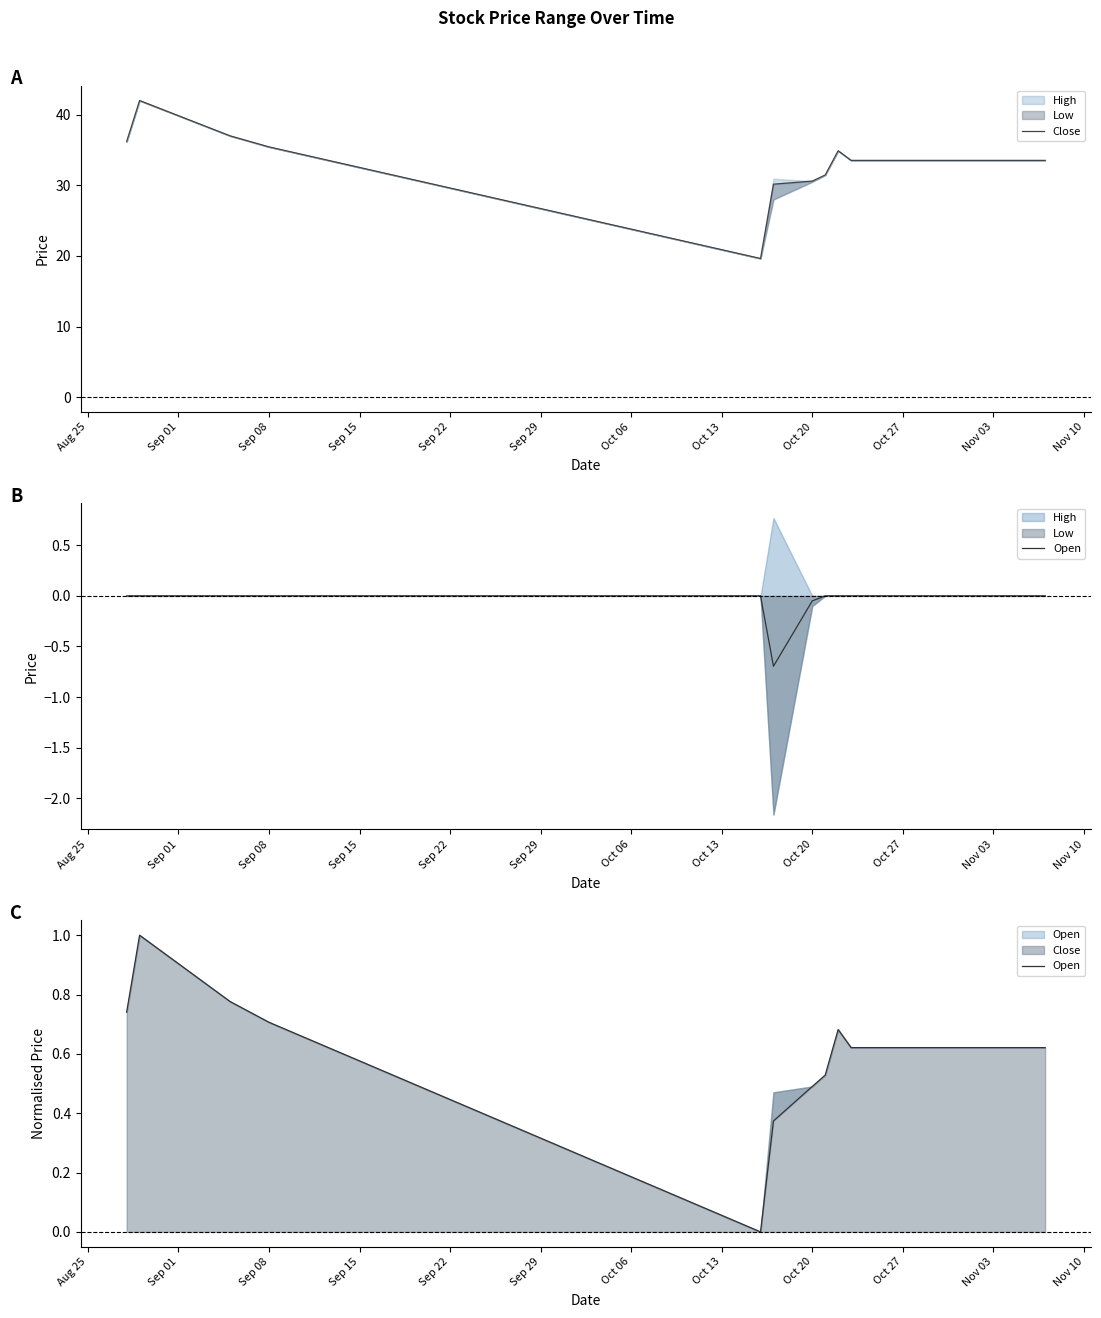

At Oct 27, list the series in order from largest to smallest.

Close, Open